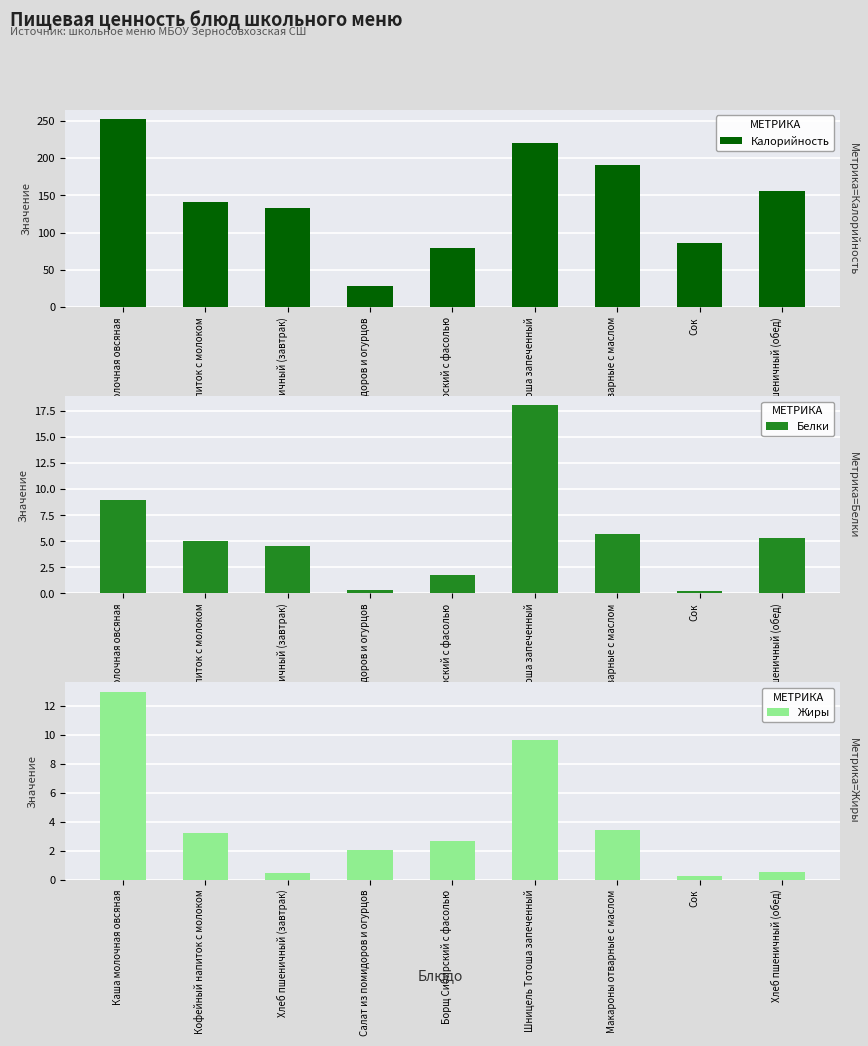

What is the label of the 8th bar from the left?

Сок